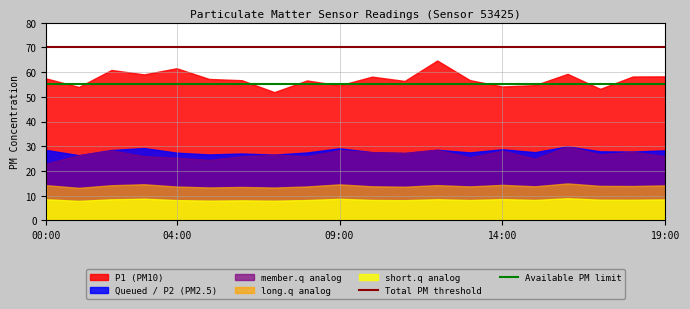

True or false: short.q analog and Queued / P2 (PM2.5) intersect in this chart.

False